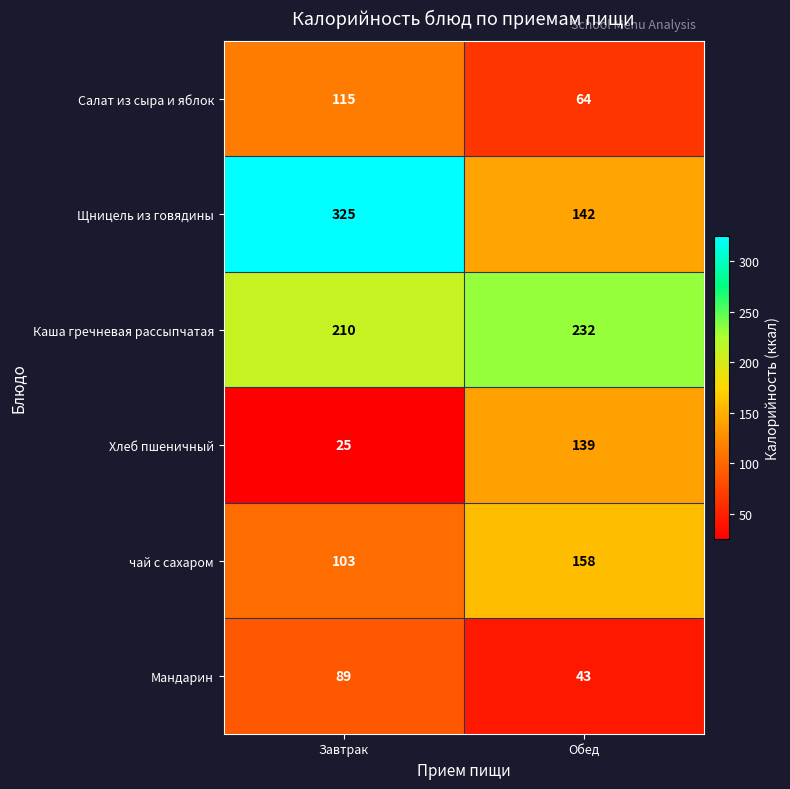

What is the difference between the maximum and minimum values in the Каша гречневая рассыпчатая series?

22